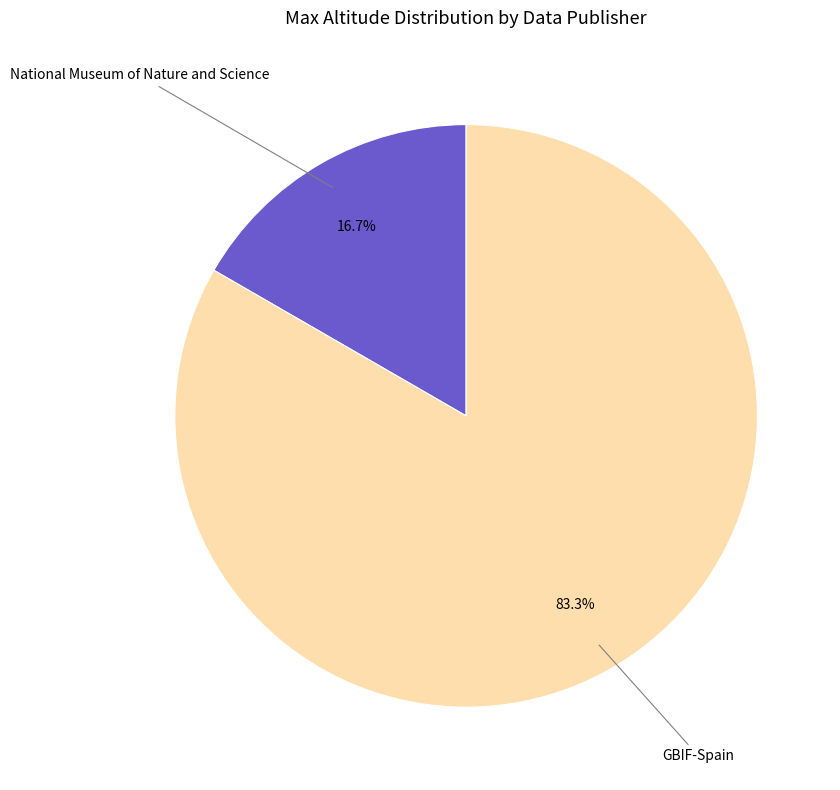

Is there any slice that represents more than half of the pie?

Yes